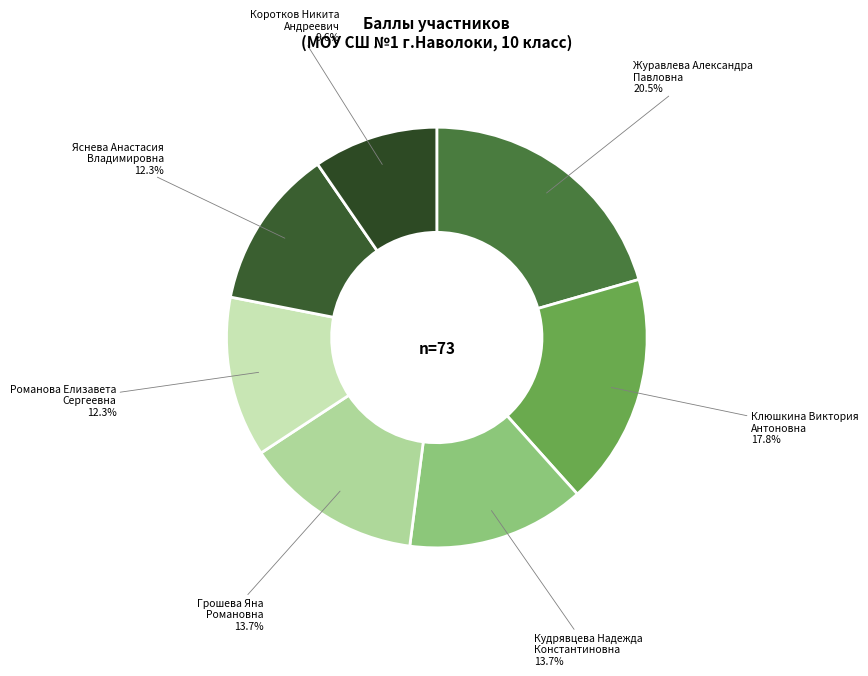

Is Грошева Яна Романовна the majority of the pie?

No